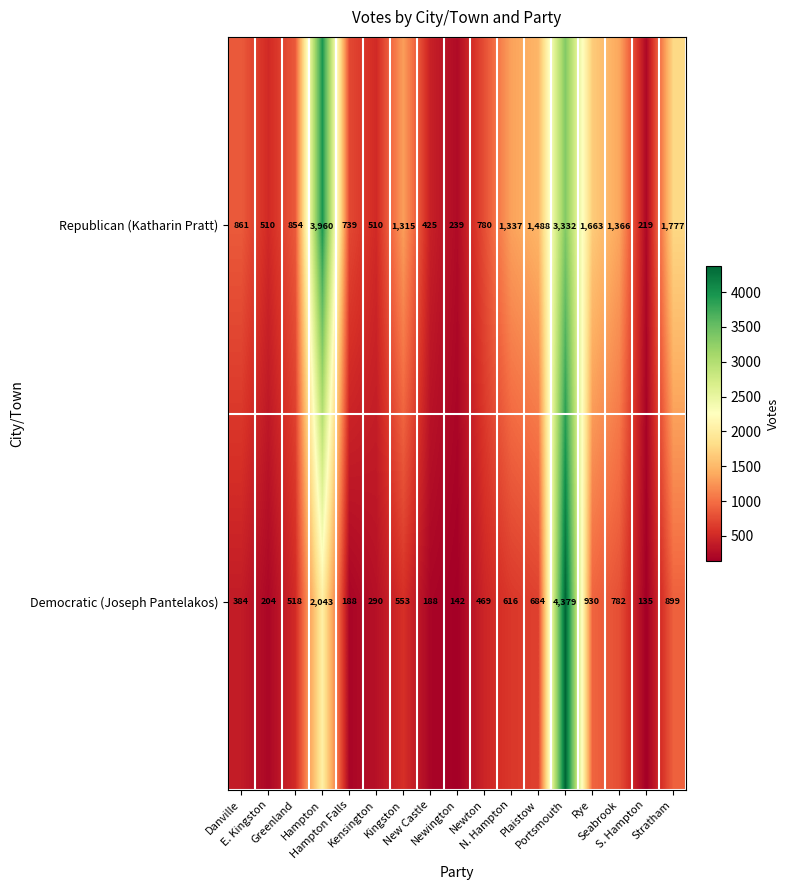

What is the maximum value shown in the chart?

4379